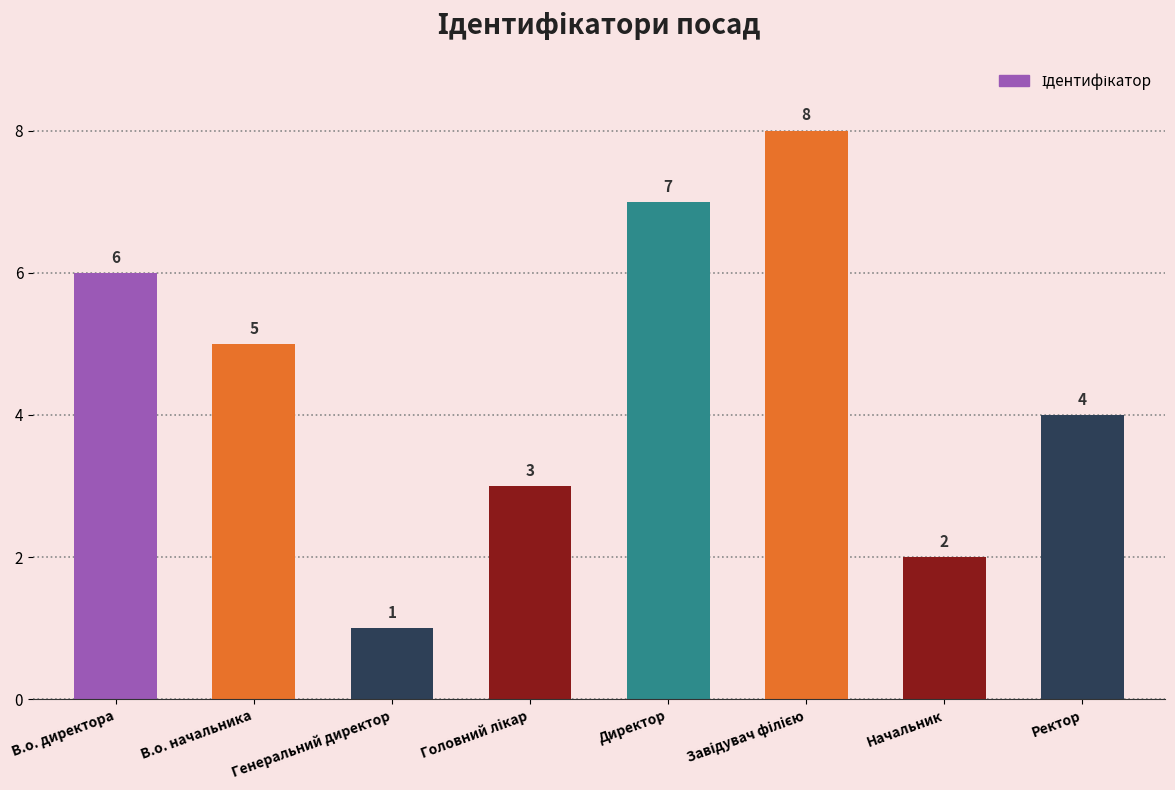

How many bars are there in total?

8